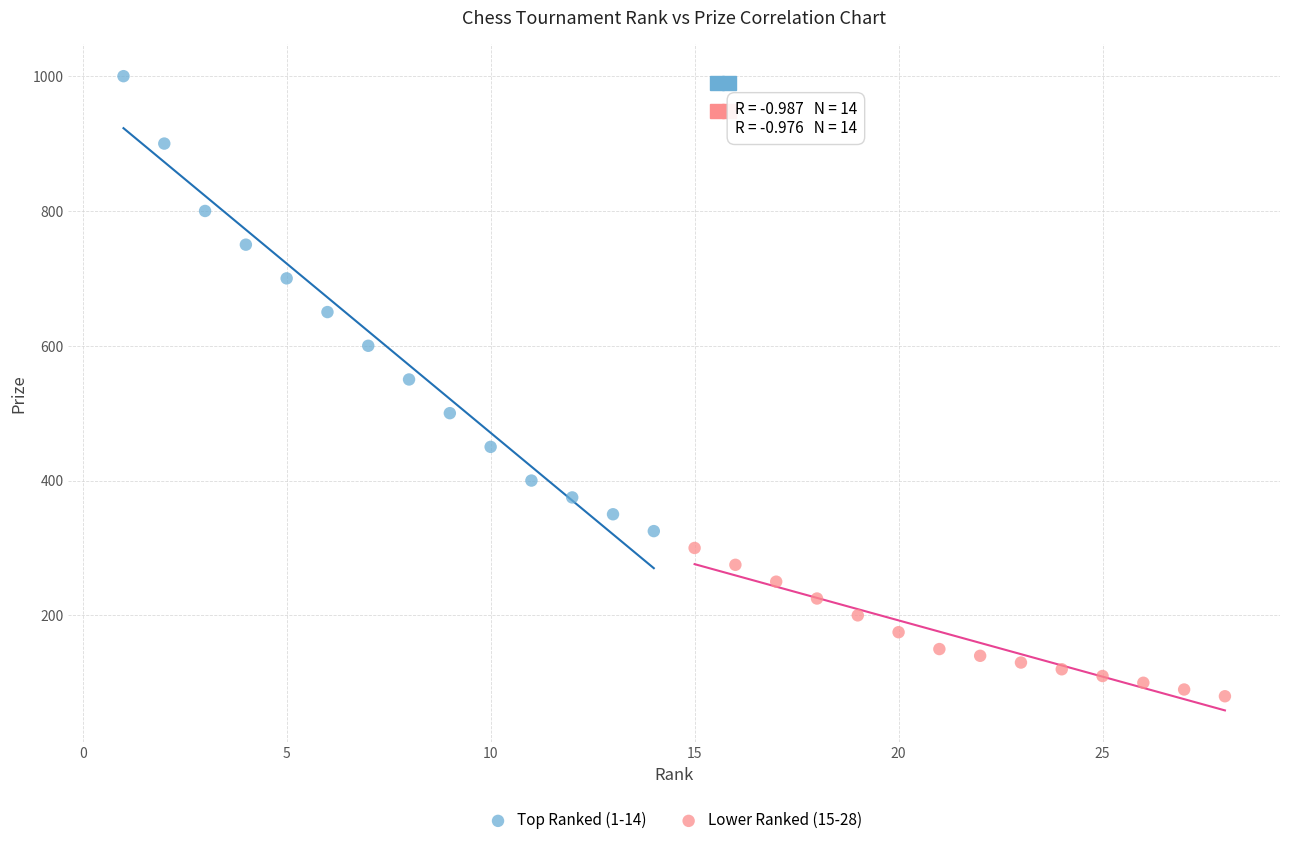

What are all the series names shown in the legend?

Top Ranked (1-14), Lower Ranked (15-28)